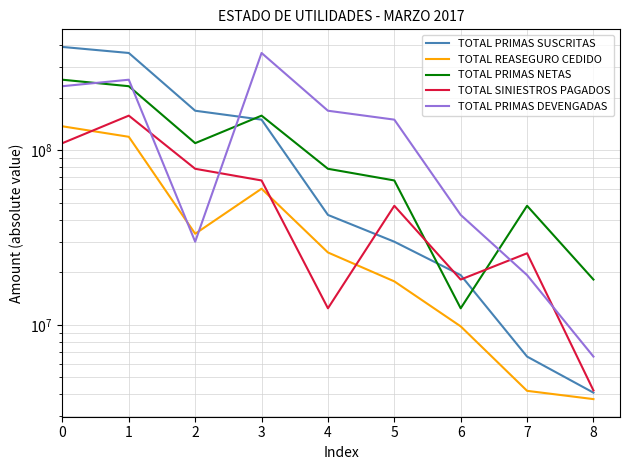

Does the chart display data point markers on the line(s)?

No